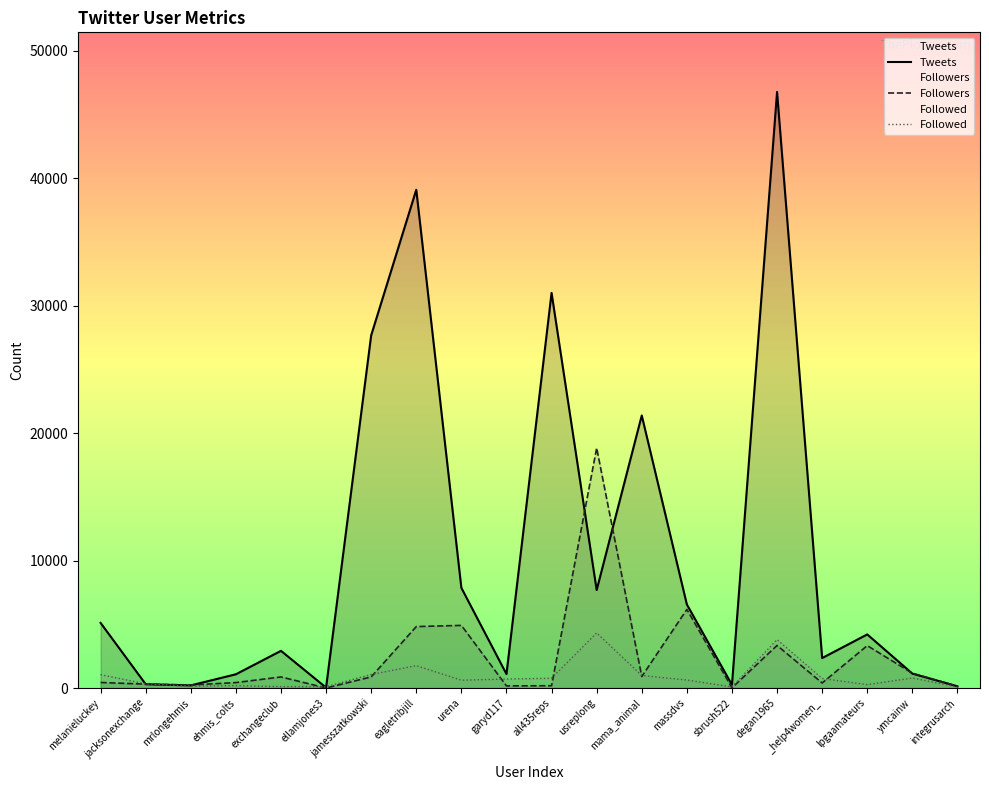

Does the chart have visible grid lines?

No